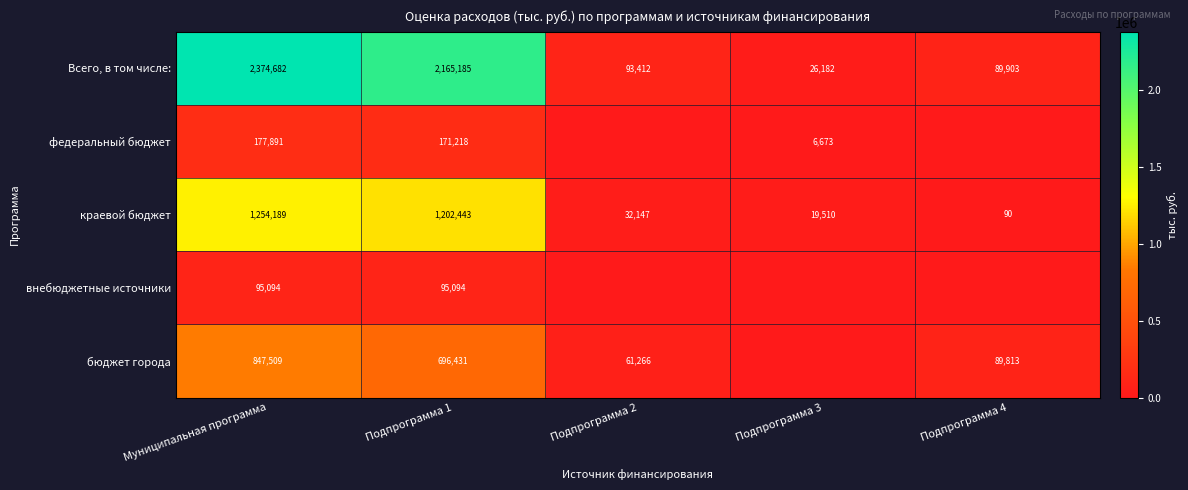

List the labels in order of Всего, в том числе: value, smallest first.

Подпрограмма 3, Подпрограмма 4, Подпрограмма 2, Подпрограмма 1, Муниципальная программа